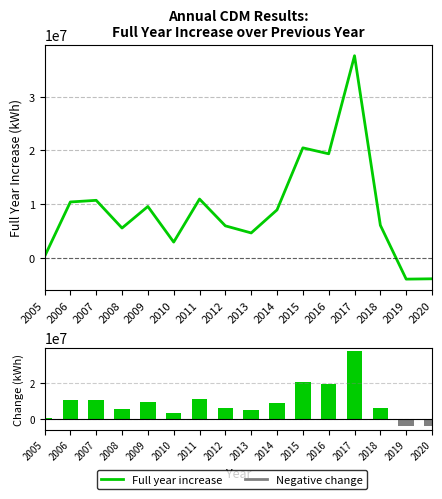

Which series has the largest range (max minus min)?

Full year Increase over previous year